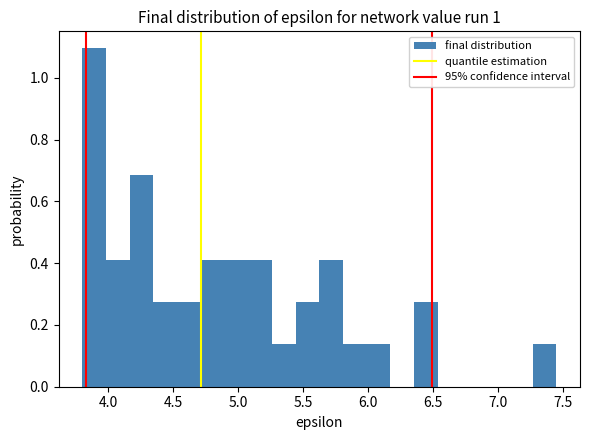

Around what value on the x-axis is the tallest bar? Give the approximate position of its centre, as read against the axis.

3.90